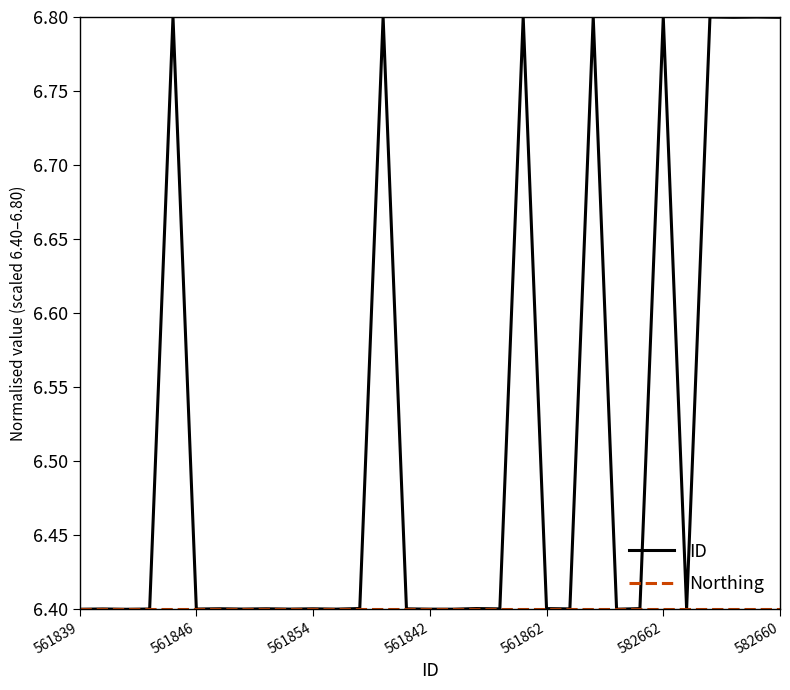

What is the greatest value displayed?

6.8